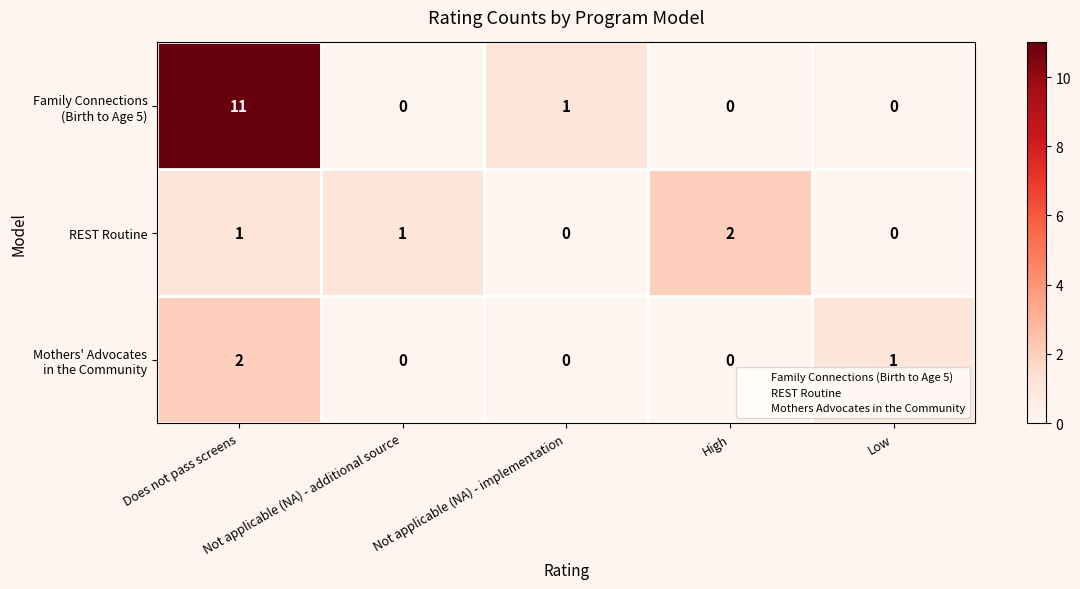

Count the REST Routine values in the range 0 to 1.

4